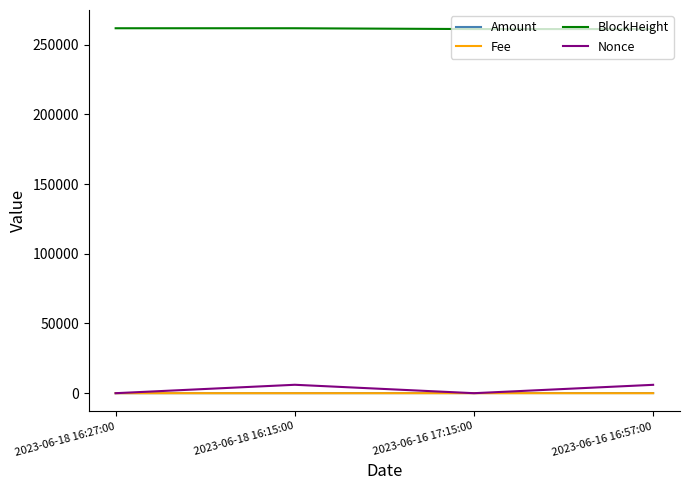

What is the difference between the Amount values at 2023-06-16 17:15:00 and 2023-06-18 16:27:00?

73.7